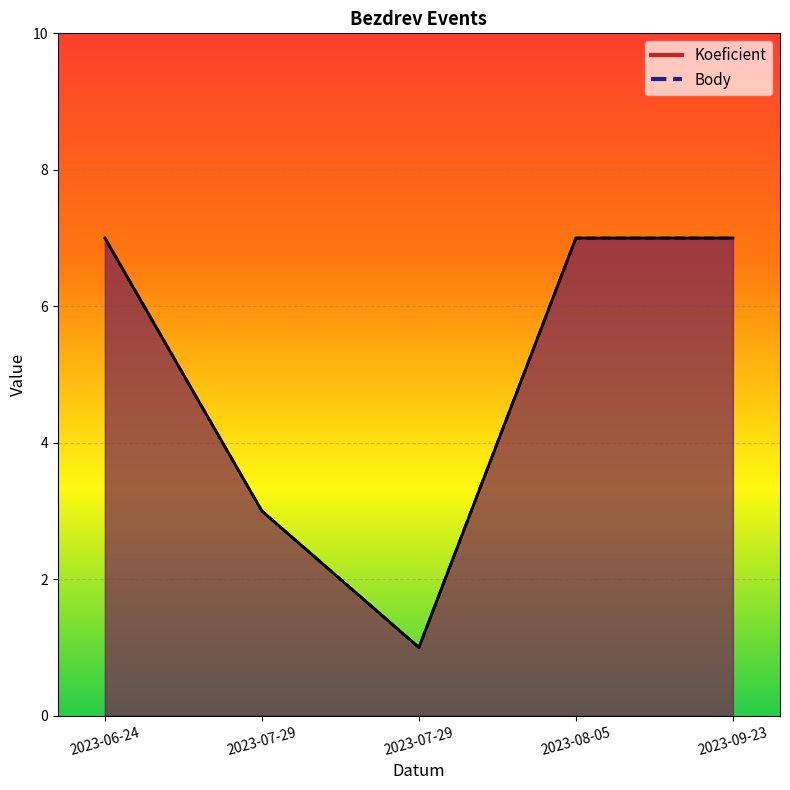

What is the difference between the Koeficient values at 2023-06-24 and 2023-07-29?

6